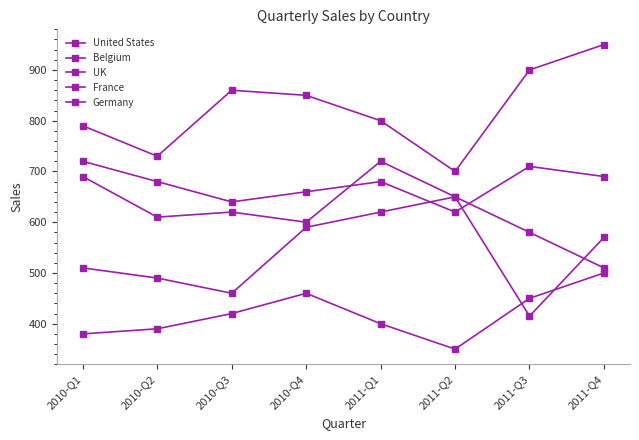

True or false: Belgium and France intersect in this chart.

True